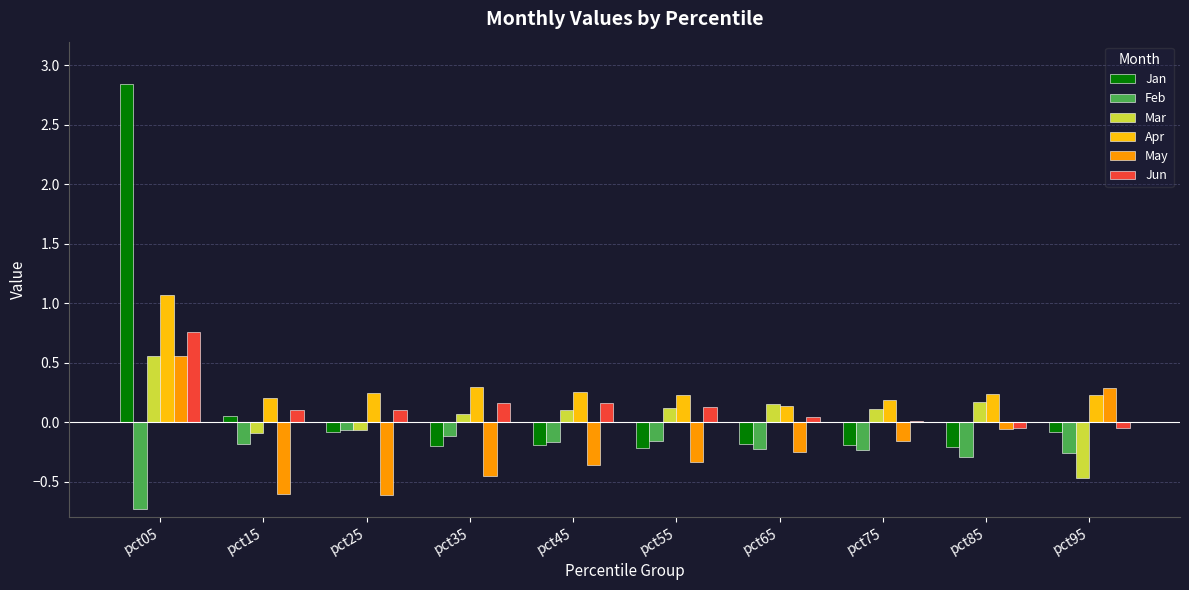

The Jan series shows -0.2 at pct85. True or false?

True